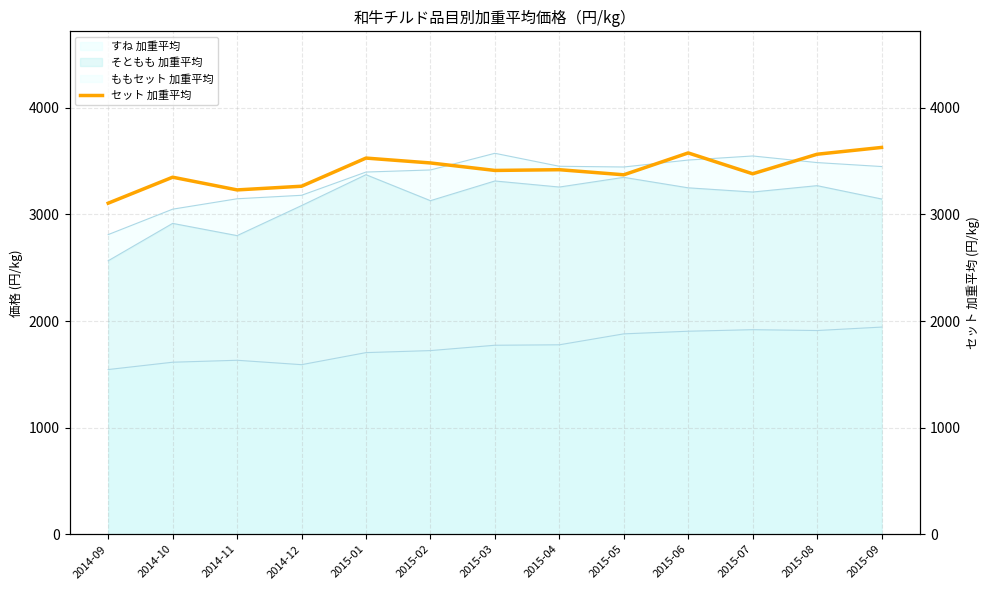

What is the label of the 7th point from the right?

2015-03